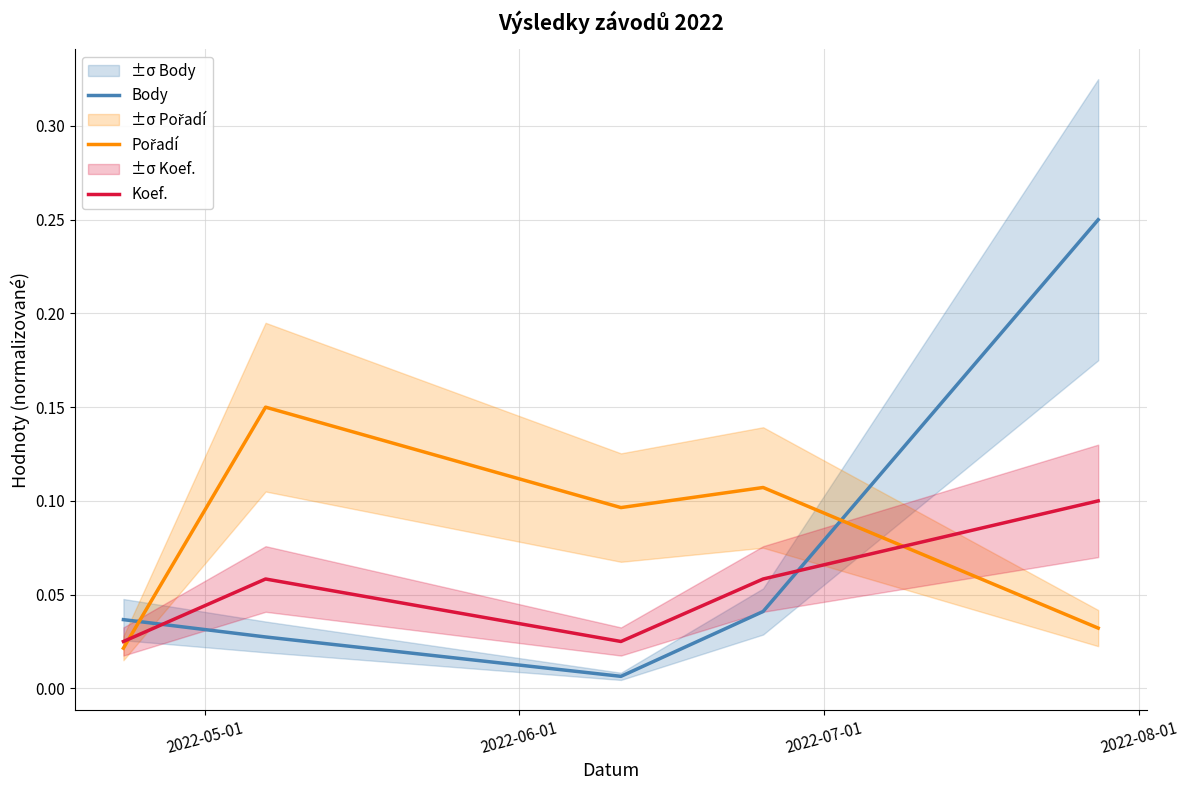

Which series ends up on top after the final intersection of Koef. and Body?

Body